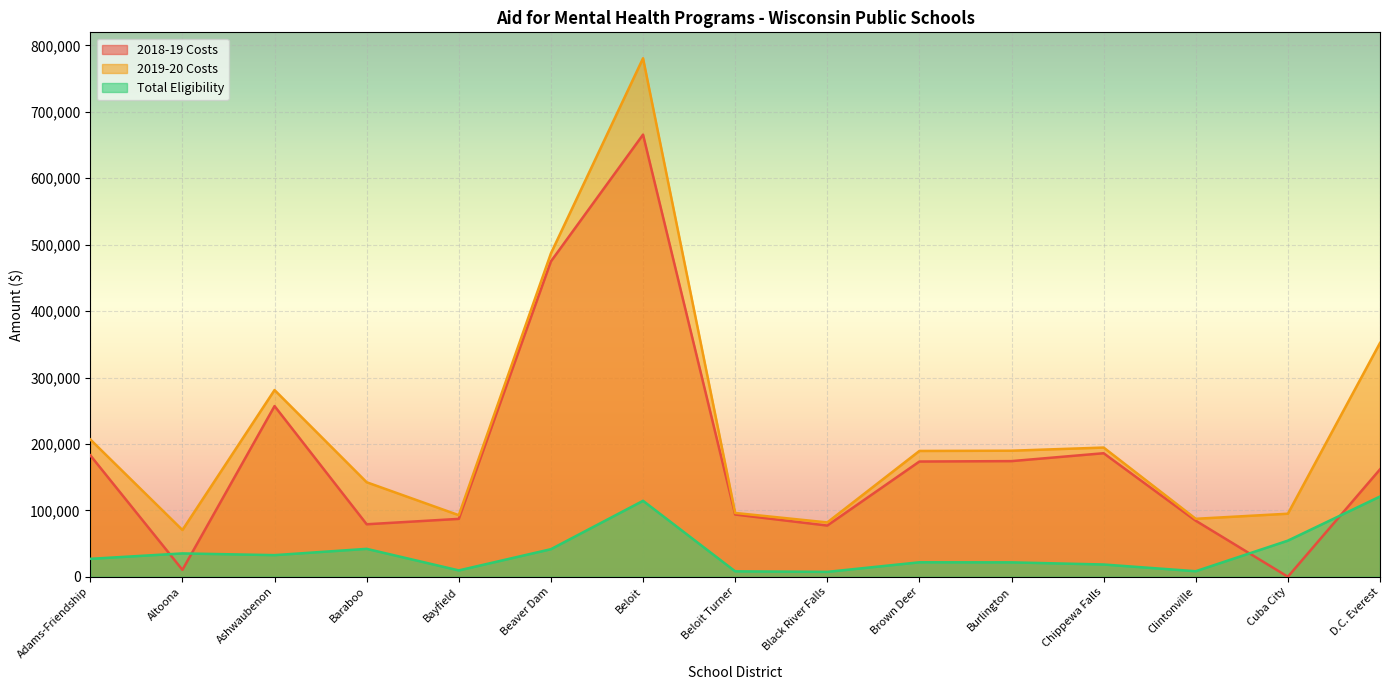

How many intersections are there between Total Eligibility and 2018-19 Costs?

4